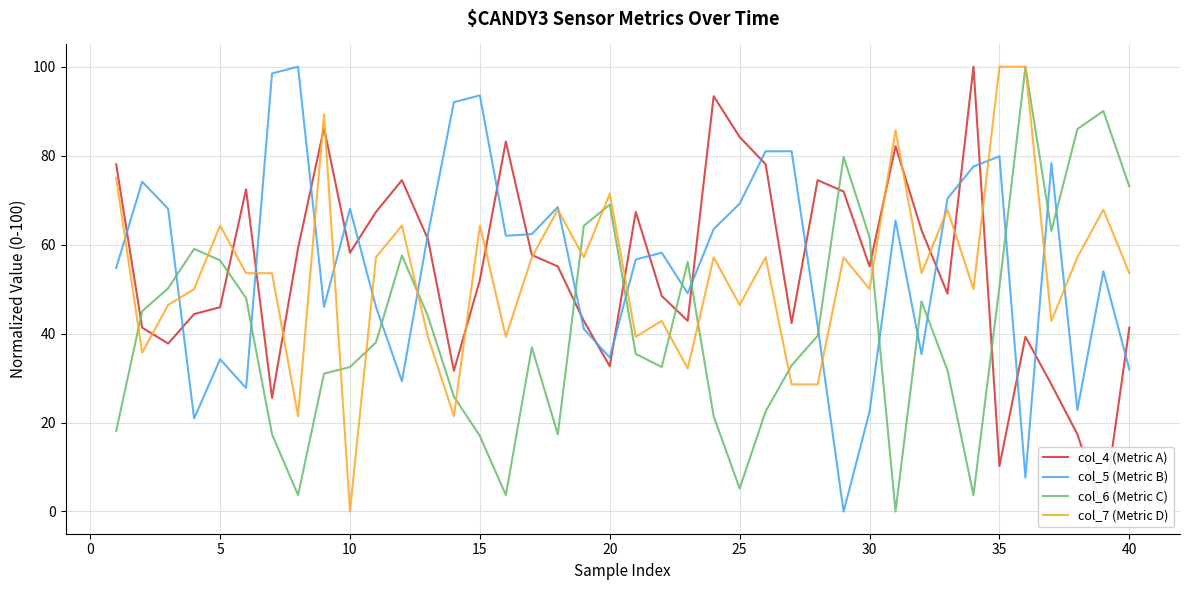

Reading right to left, extract all data points from this chart.

col_4 (Metric A): 41.3	0.0	17.3	28.6	39.3	10.2	100.0	49.0	63.3	82.1	55.1	71.9	74.5	42.3	78.1	84.2	93.4	42.9	48.5	67.3	32.7	42.9	55.1	57.7	83.2	52.0	31.6	61.2	74.5	67.3	58.2	86.2	59.2	25.5	72.4	45.9	44.4	37.8	41.3	78.1
col_5 (Metric B): 31.9	54.0	22.8	78.3	7.6	79.8	77.6	70.3	35.4	65.4	22.4	0.0	41.8	81.0	81.0	69.2	63.5	49.0	58.2	56.7	34.6	41.1	68.4	62.4	62.0	93.5	92.0	62.4	29.3	46.0	68.1	46.0	100.0	98.5	27.8	34.2	20.9	68.1	74.1	54.8
col_6 (Metric C): 73.1	90.0	86.0	63.1	100.0	50.6	3.7	31.7	47.2	0.0	61.6	79.7	39.5	32.8	22.5	5.2	21.4	56.1	32.5	35.4	69.0	64.2	17.3	36.9	3.7	17.0	25.8	43.9	57.6	38.0	32.5	31.0	3.7	17.3	48.0	56.5	59.0	50.2	45.0	18.1
col_7 (Metric D): 53.6	67.9	57.1	42.9	100.0	100.0	50.0	67.9	53.6	85.7	50.0	57.1	28.6	28.6	57.1	46.4	57.1	32.1	42.9	39.3	71.4	57.1	67.9	57.1	39.3	64.3	21.4	39.3	64.3	57.1	0.0	89.3	21.4	53.6	53.6	64.3	50.0	46.4	35.7	75.0